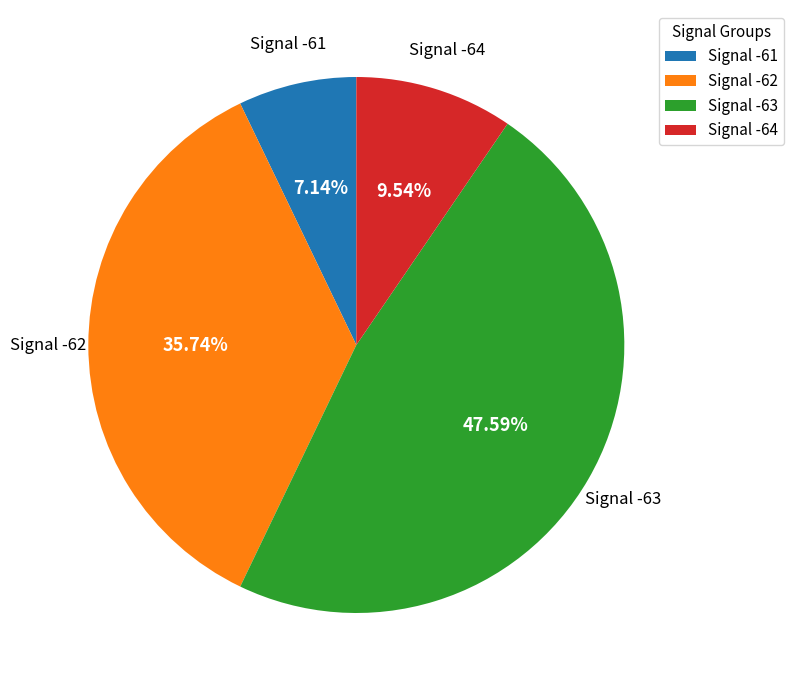

Combined, do Signal -62 and Signal -61 account for over 50%?

No